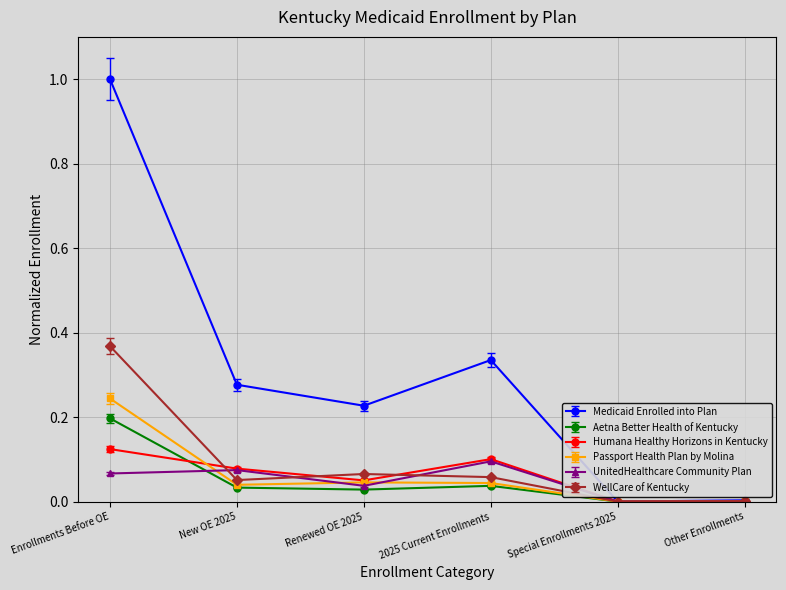

What is the total value across all series at New OE 2025?

0.6